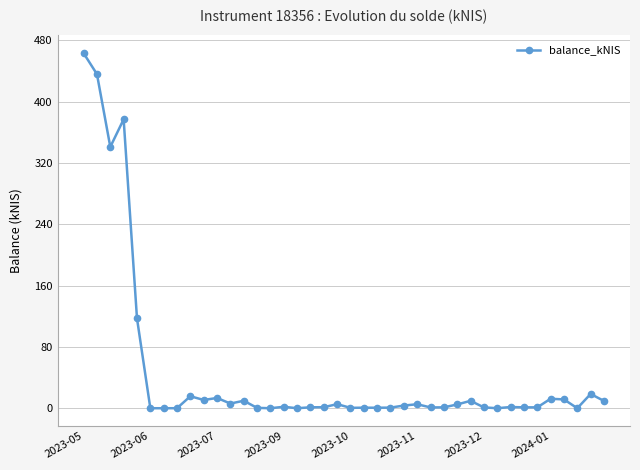

What is the difference between the maximum and second lowest values?

463.1